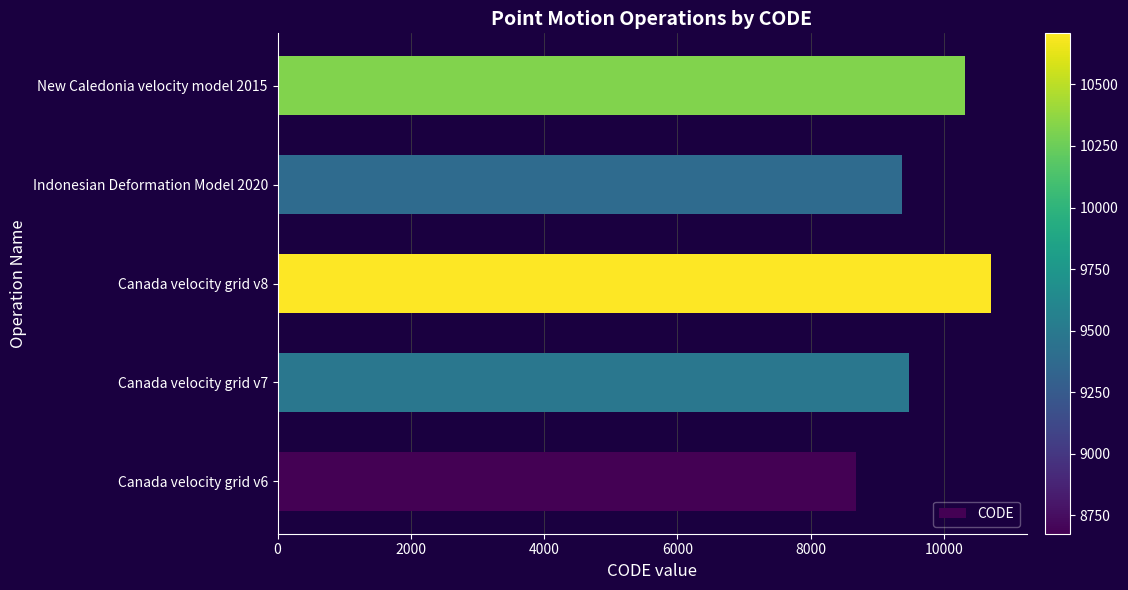

Reading bottom to top, list all the values displayed in this chart.

8676	9483	10707	9375	10323